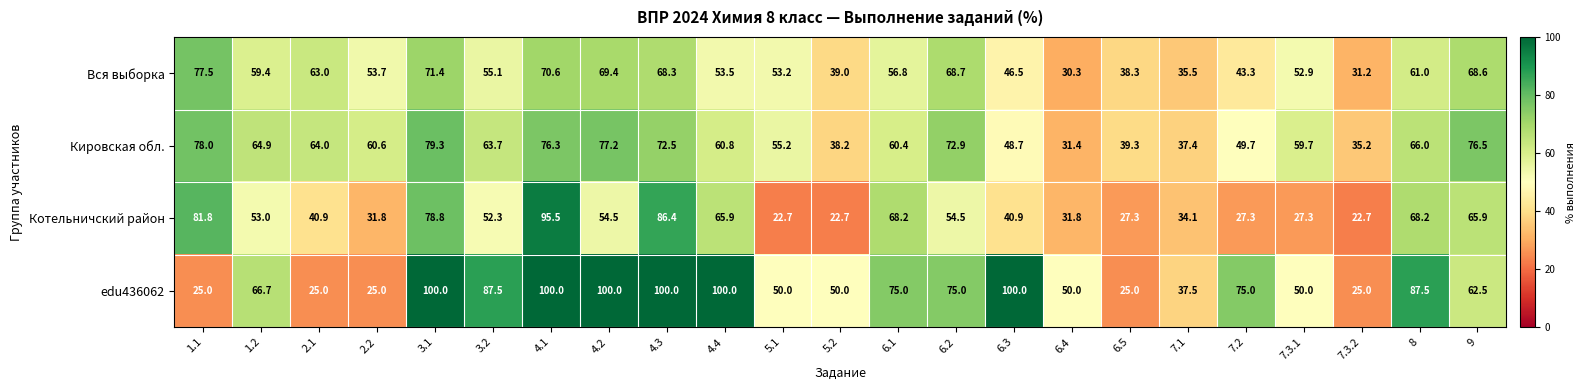

At how many categories does at least one series exceed 57?

17